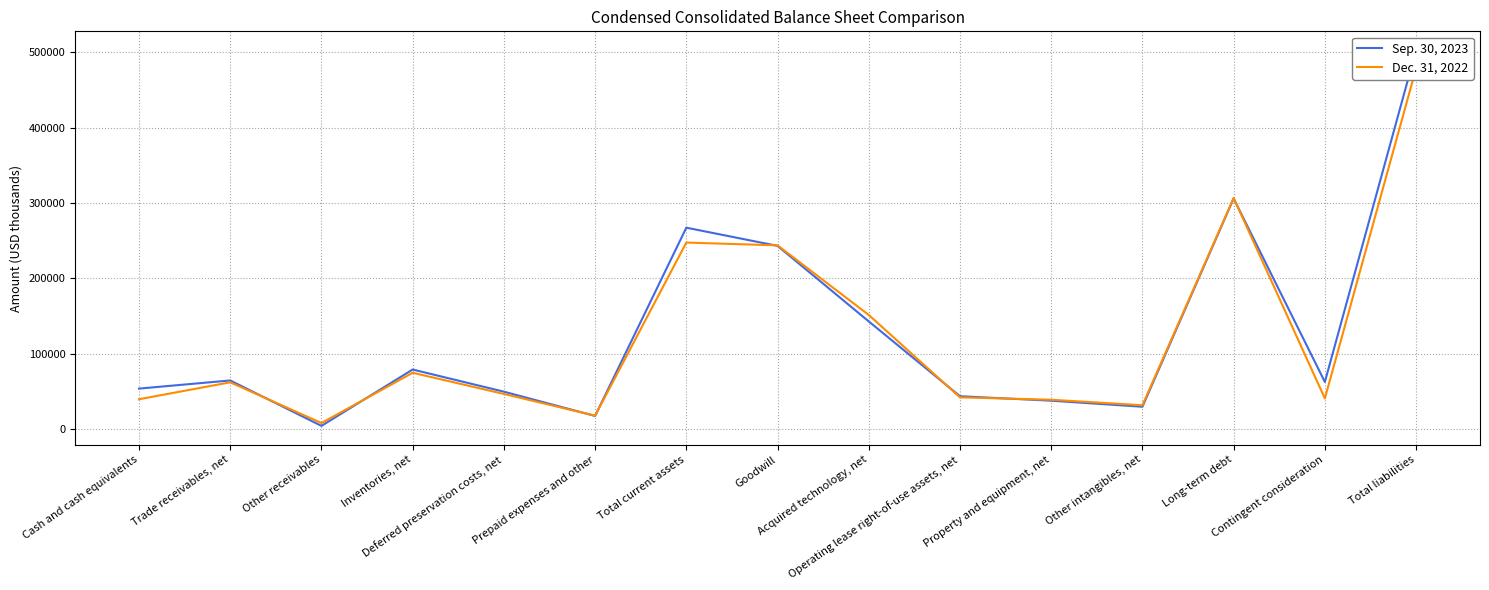

What is the average value of the Dec. 31, 2022 series?

121790